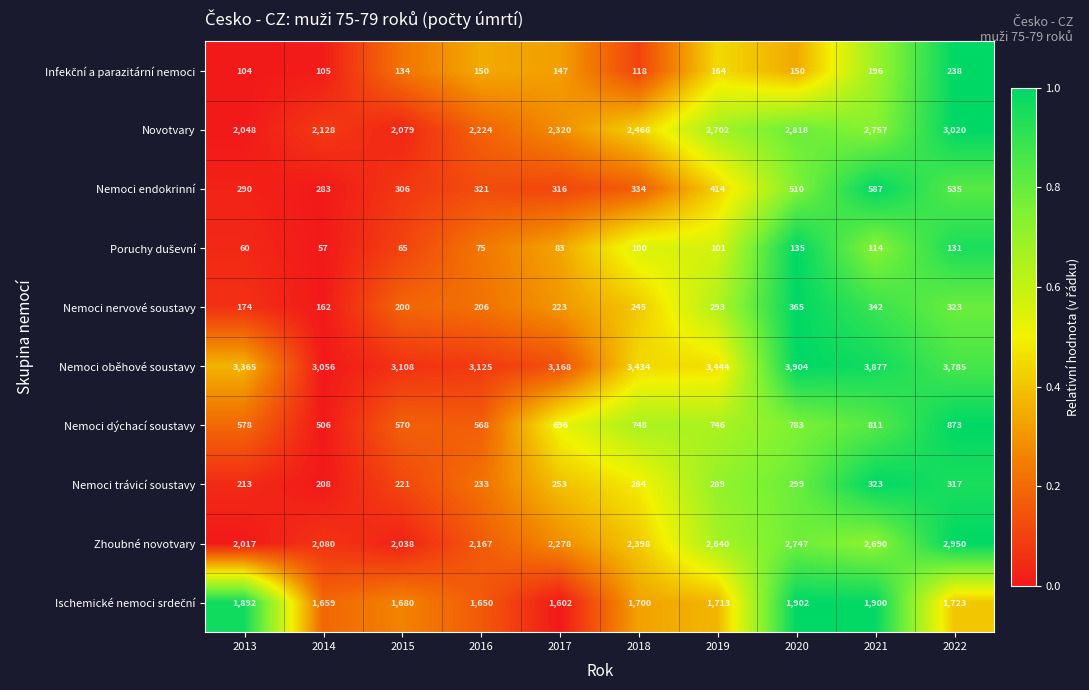

What is the sum of the Nemoci nervové soustavy values at 2020 and 2013?

539